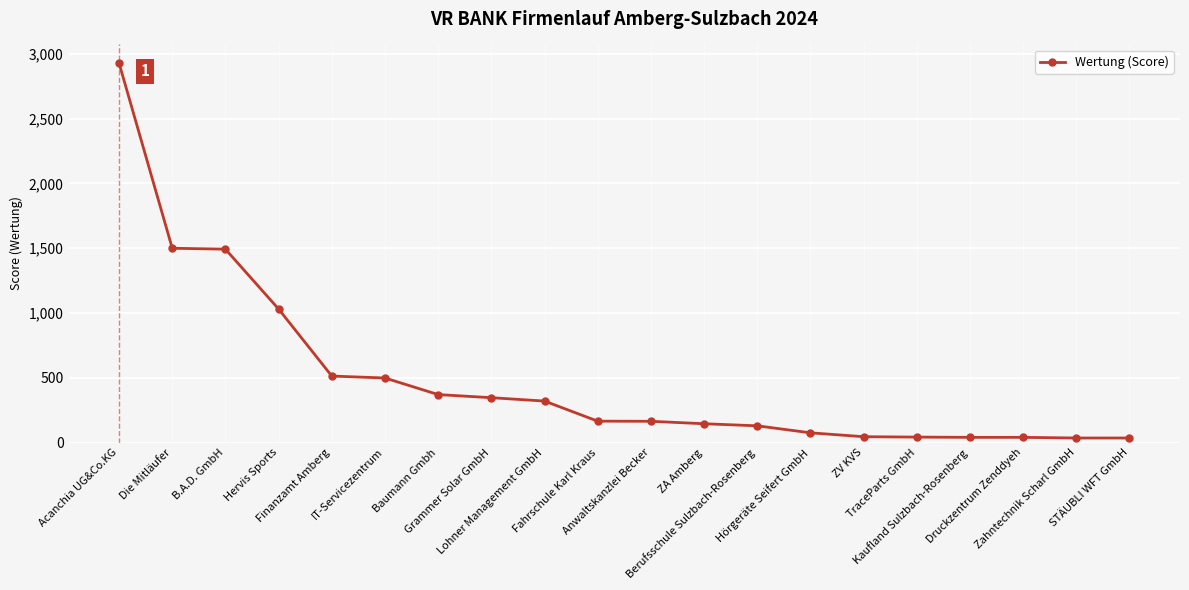

What is the difference between the second highest and second lowest values?

1464